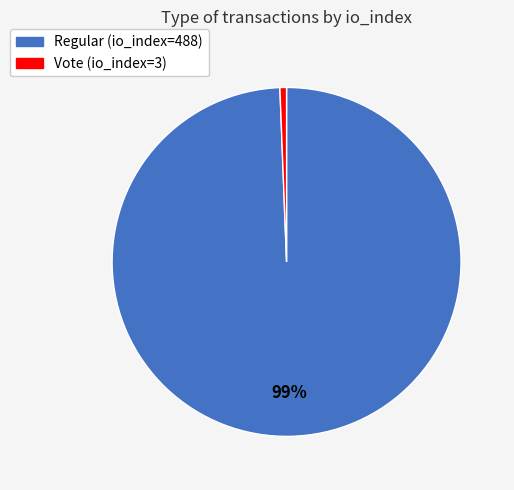

Count the number of slices in the pie.

2